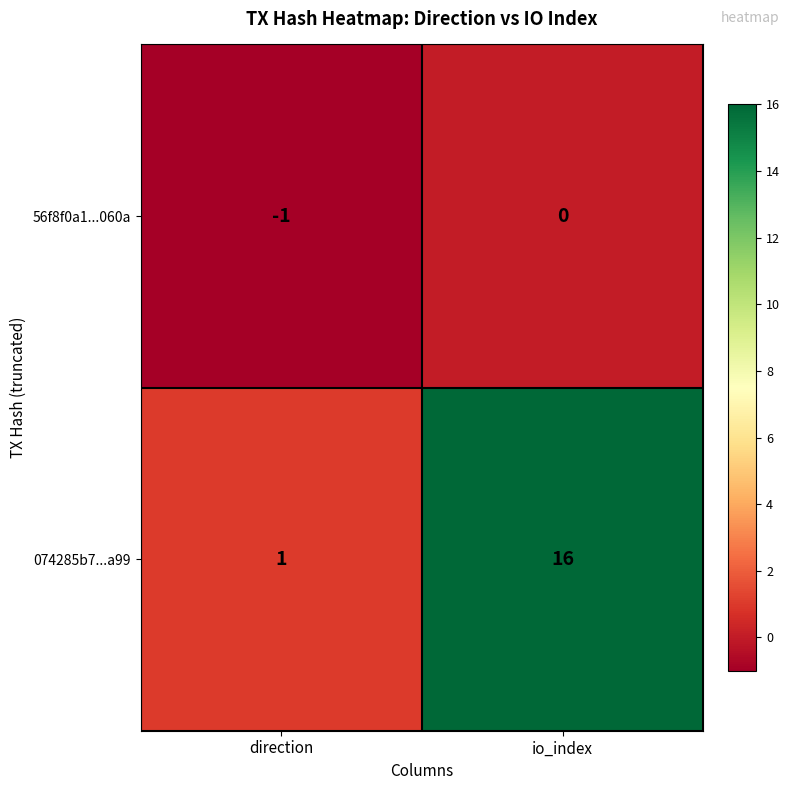

What is the difference between the 074285b7...a99 values at direction and io_index?

15